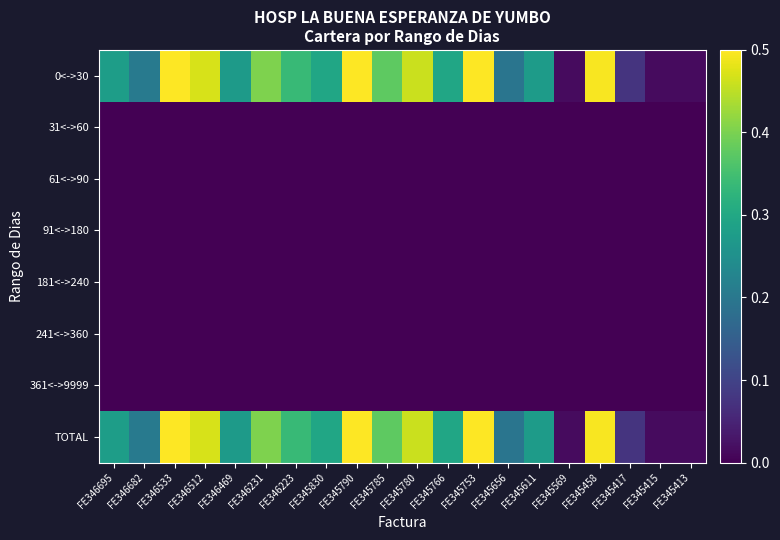

List the series in order of their peak value, lowest first.

31<->60, 61<->90, 91<->180, 181<->240, 241<->360, 361<->9999, 0<->30, TOTAL